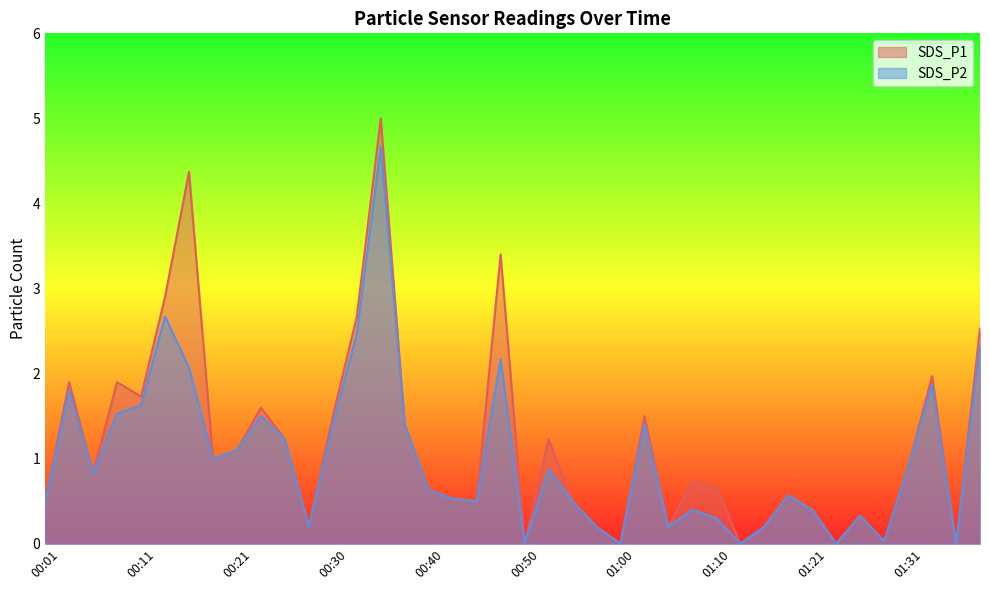

What is the label of the 4th point from the right?

01:31